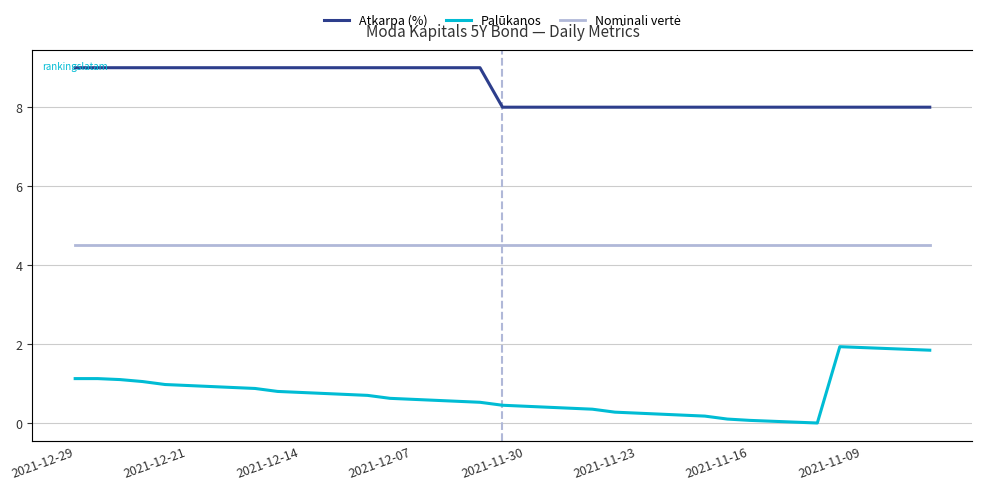

What is the difference between the highest and lowest values at 11?

999.2